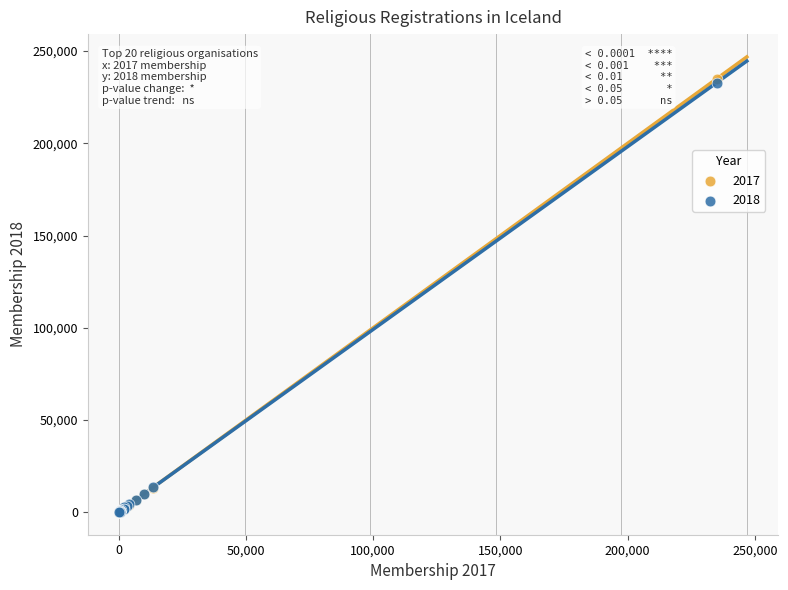

Which series contains the highest Y value?

2017